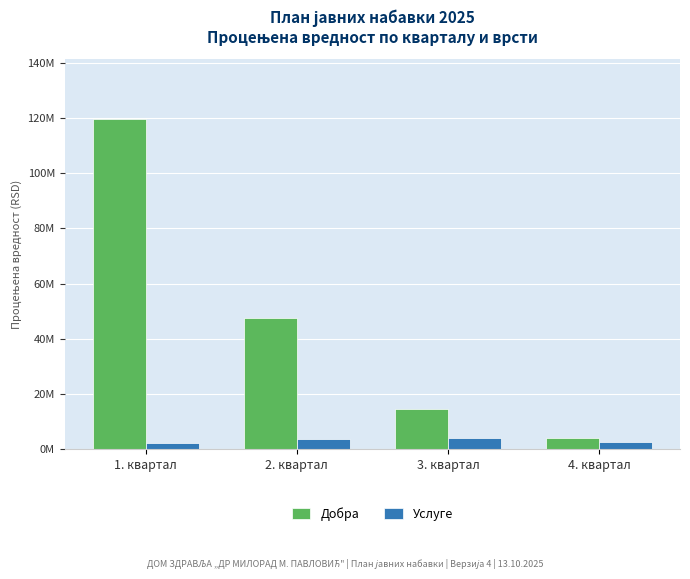

What are all the series names shown in the legend?

Добра, Услуге